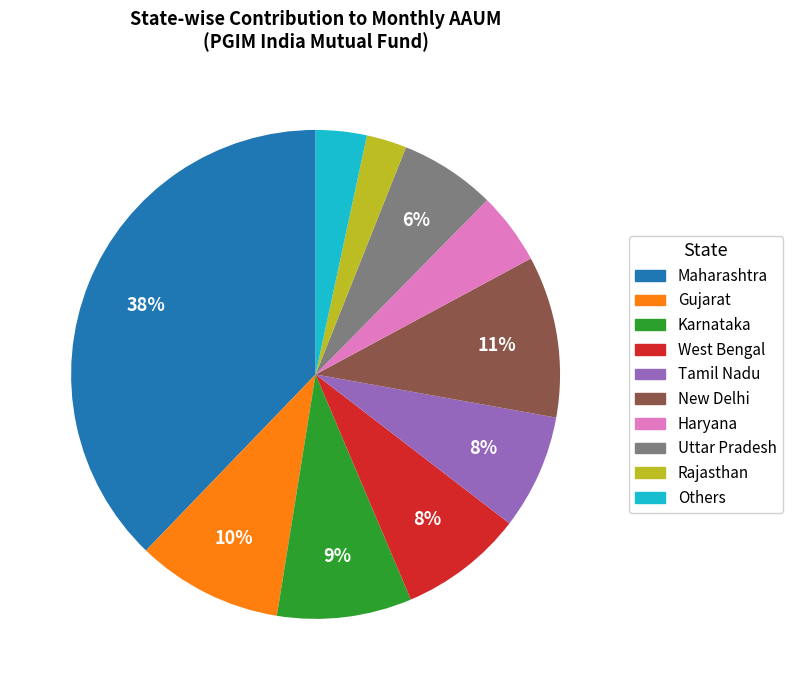

Combined, do Karnataka and West Bengal account for over 50%?

No